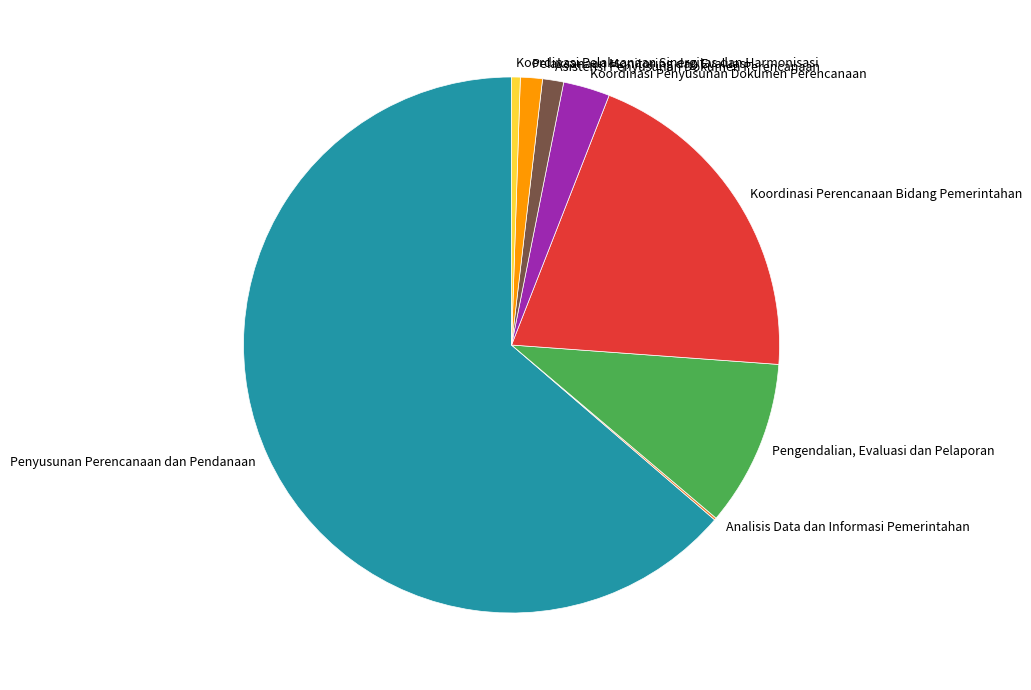

What is the majority slice?

Penyusunan Perencanaan dan Pendanaan